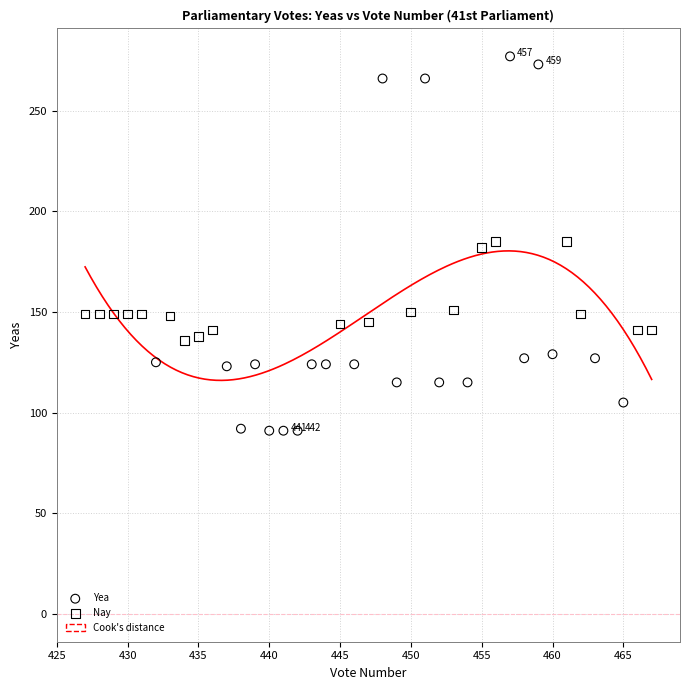

Which series has the widest spread of Y values?

Yea